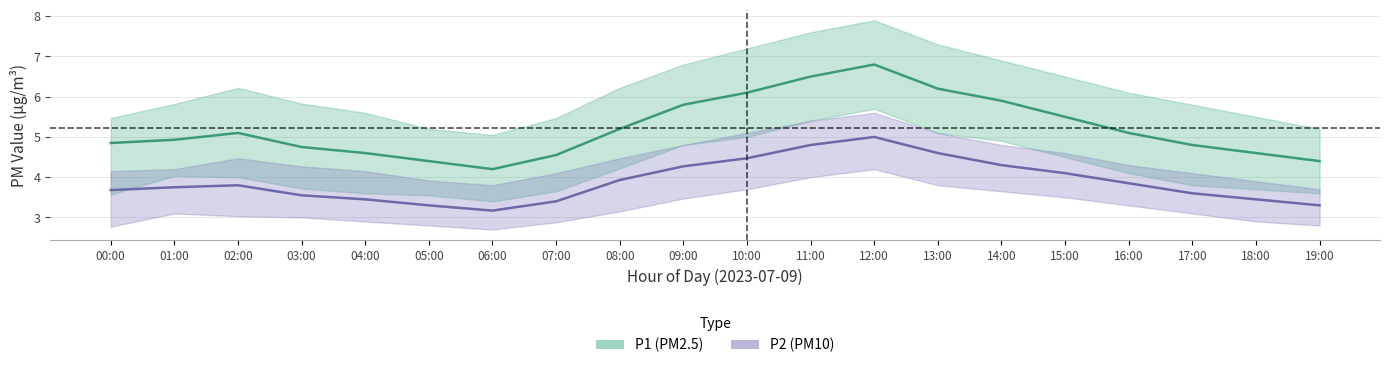

What is the average value of the P1_upper series?

6.2